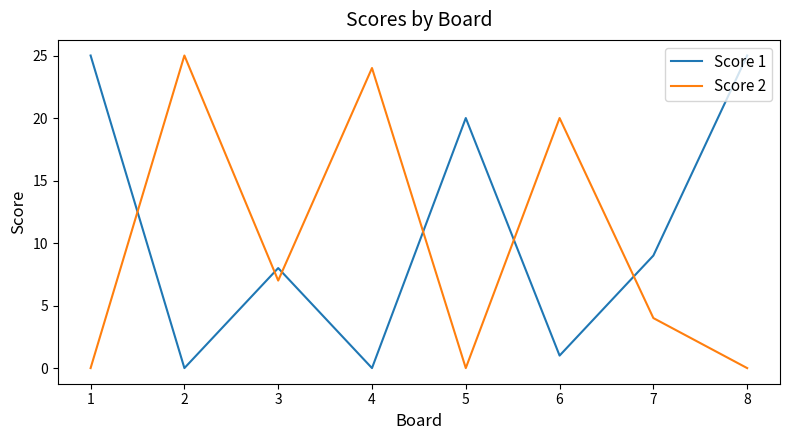

What is the sum of all Score 1 values?

88